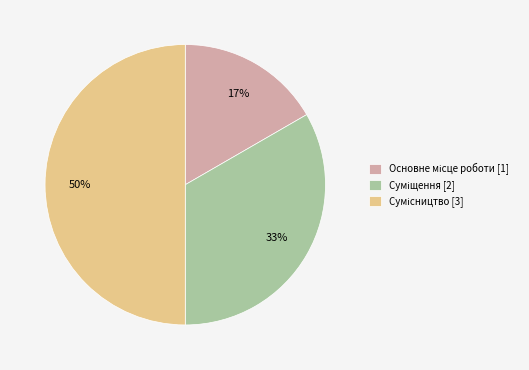

To the nearest percent, what is the average slice percentage?

33%